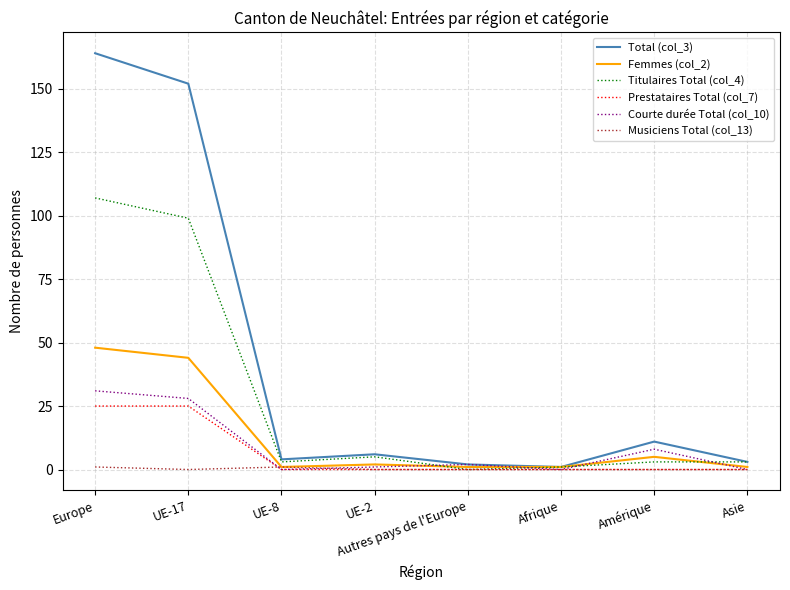

Which series has the largest range (max minus min)?

Total (col_3)